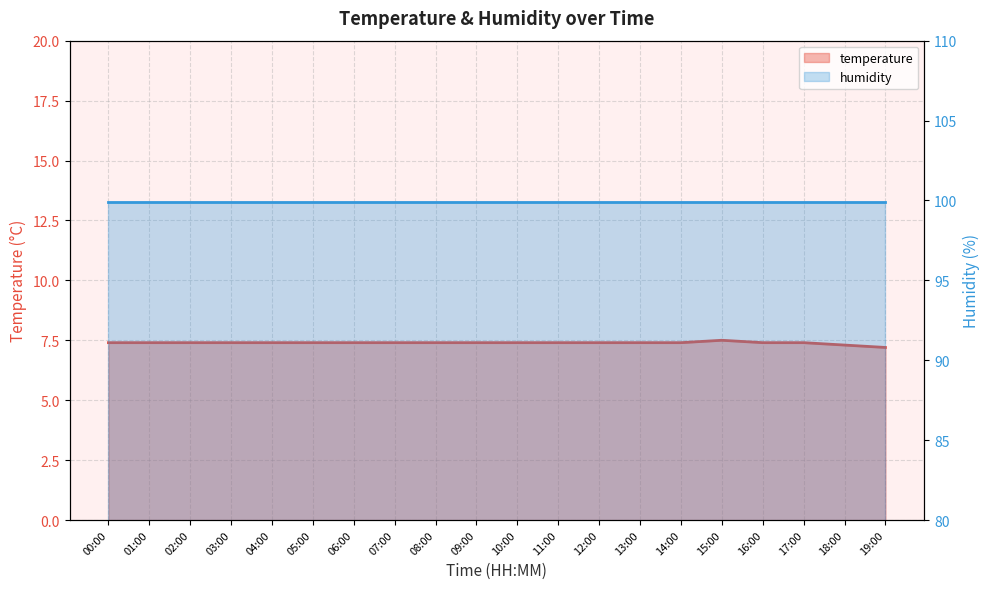

What is the smallest value displayed?

7.2